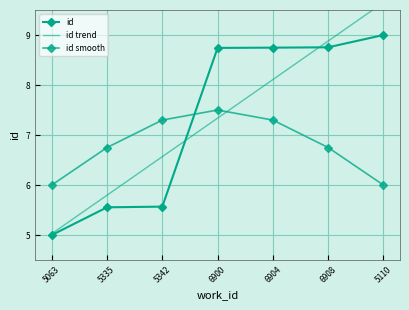

What are all the series names shown in the legend?

id, id trend, id smooth